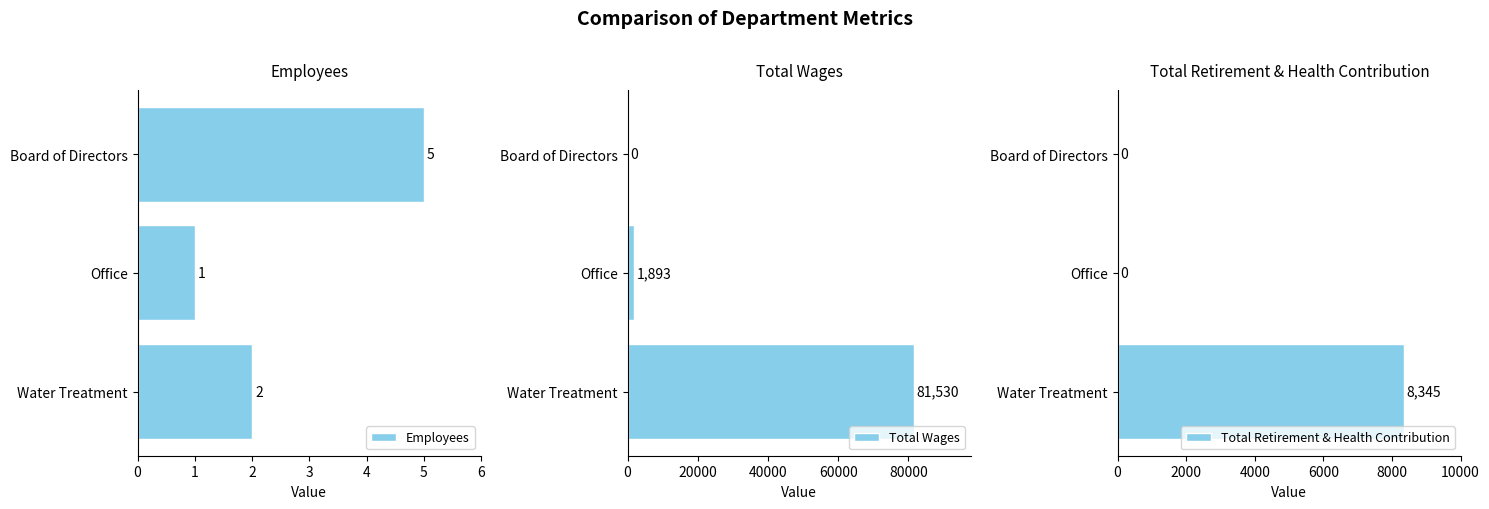

What are all the series names shown in the legend?

Employees, Total Wages, Total Retirement & Health Contribution